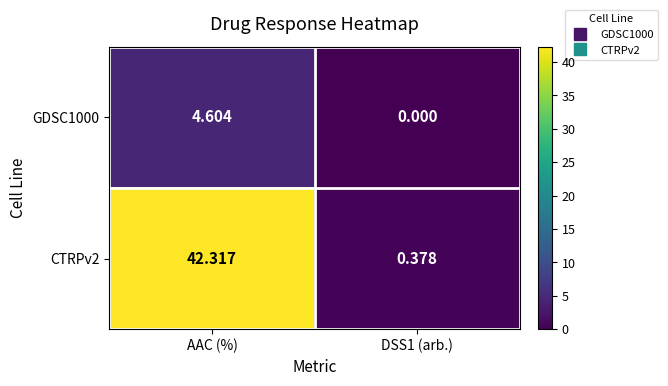

Is the value of CTRPv2 at AAC (%) greater than the value of GDSC1000 at AAC (%)?

Yes